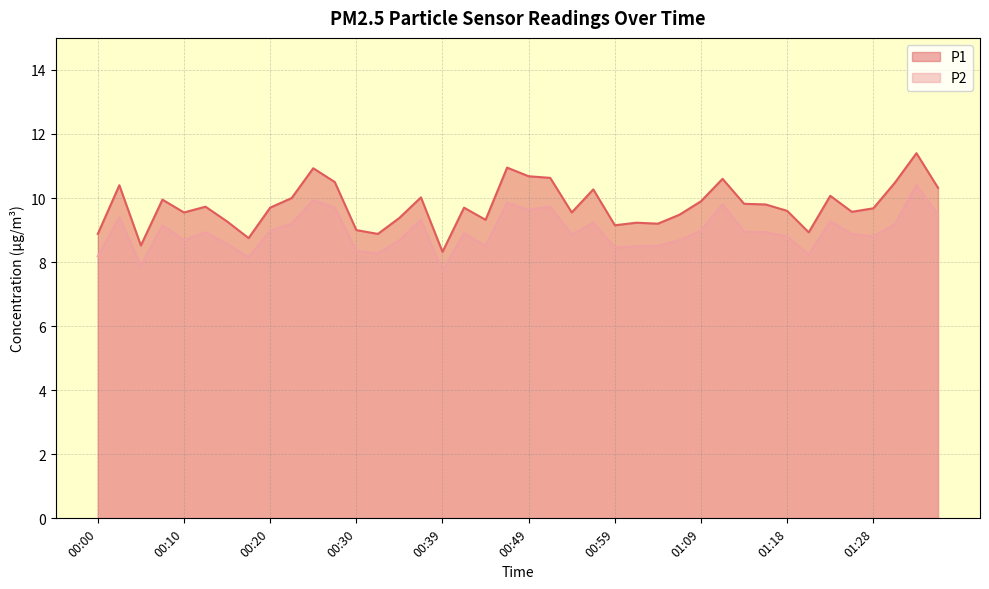

Rank the series at 01:09 from lowest to highest value.

P2, P1